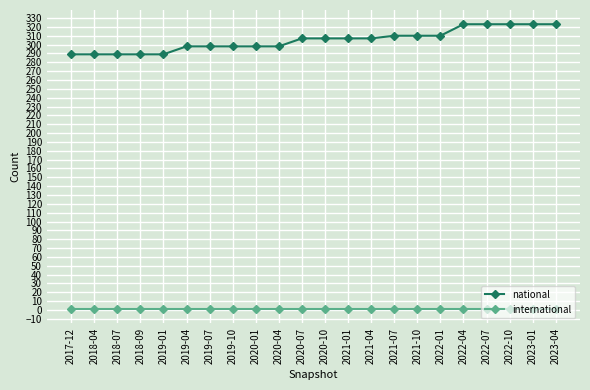

Is it true that national equals 307 at 2021-01?

True